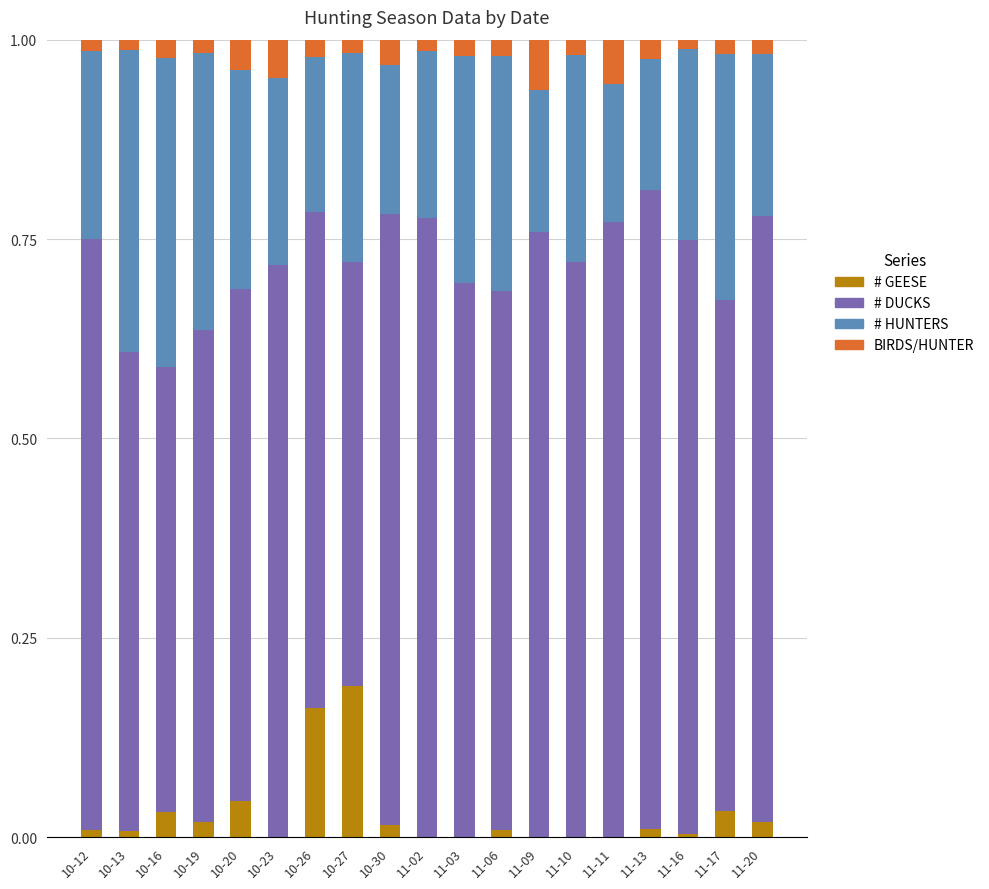

True or false: # GEESE has a value of 0.0 at 11-06.

True